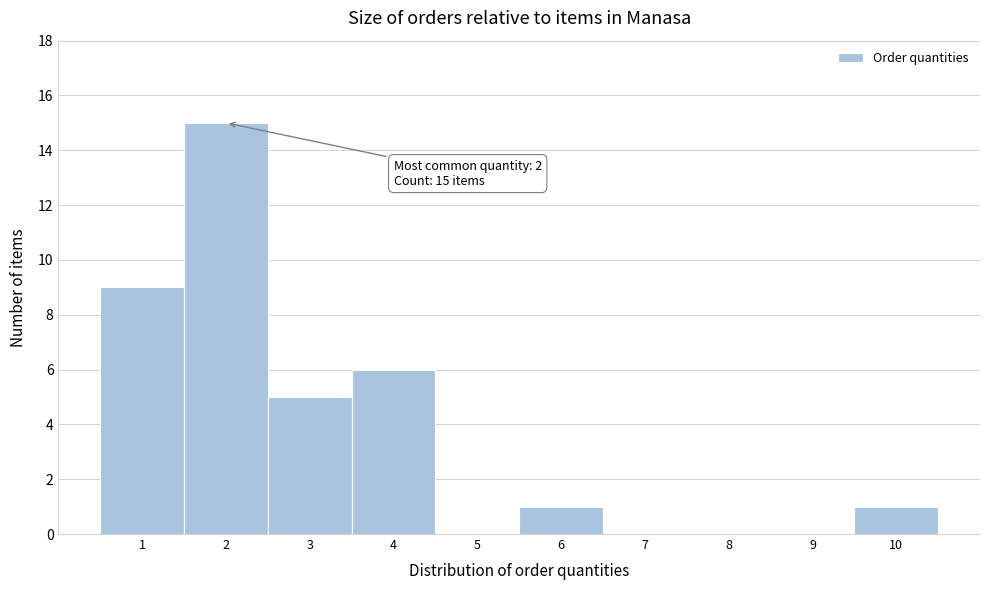

Reading left to right, list all the values displayed in this chart.

1=9	2=15	3=5	4=6	5=0	6=1	7=0	8=0	9=0	10=1